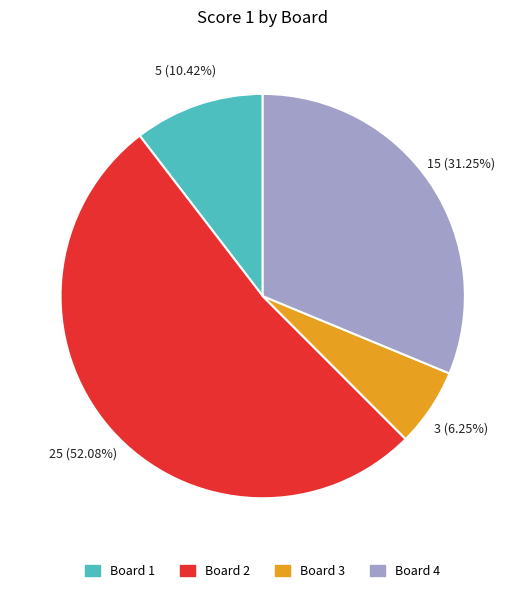

How many segments does this pie chart have?

4